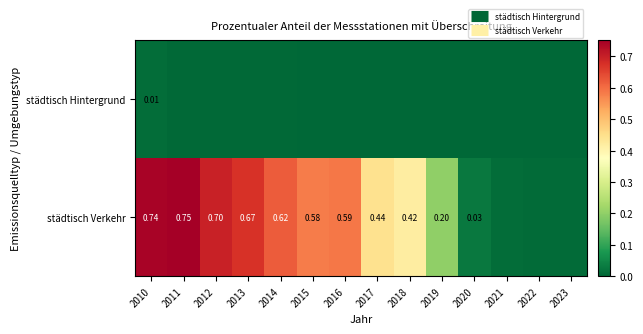

At which label does städtisch Hintergrund reach its peak?

2010